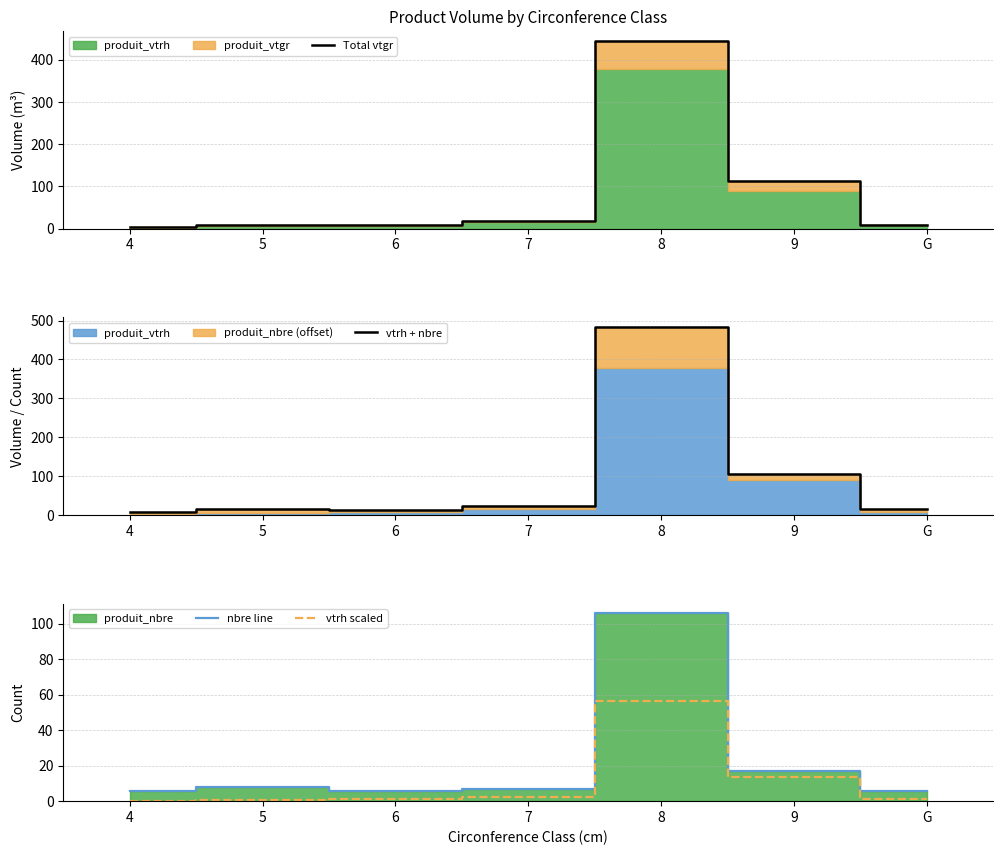

How many lines are shown in the chart?

4